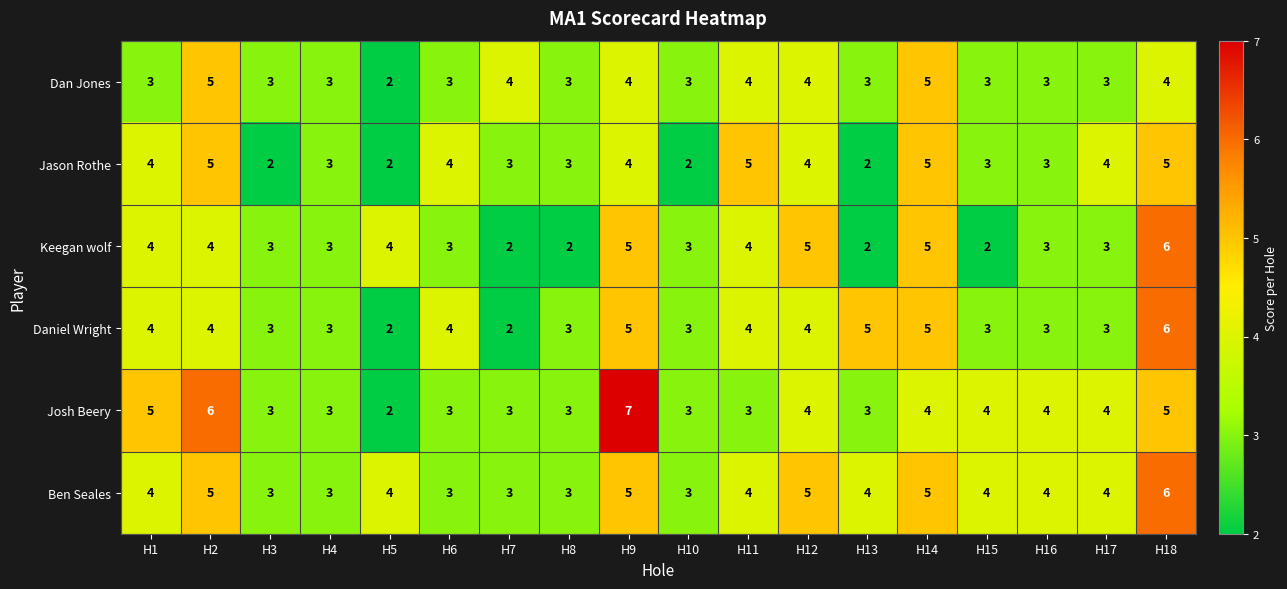

Between H4 and H10, which series saw the biggest shift?

Jason Rothe